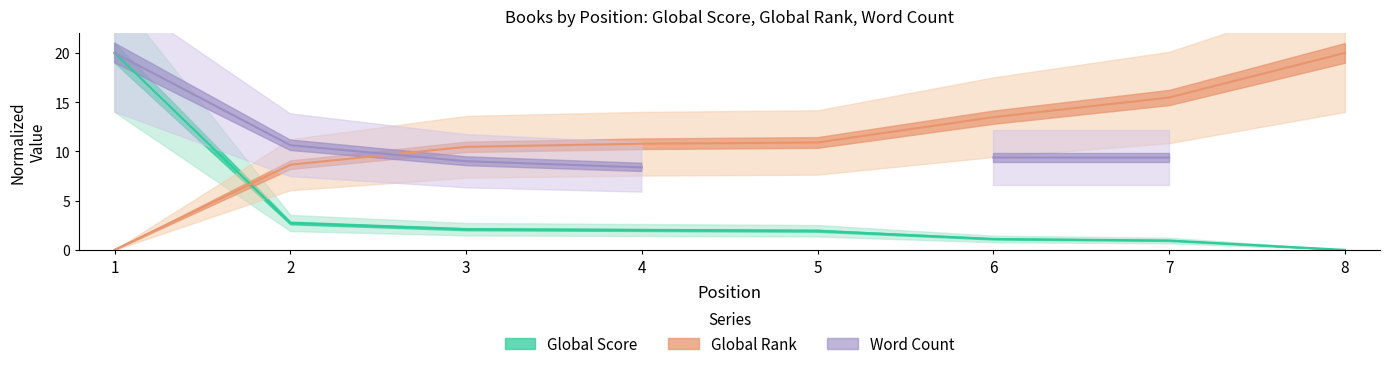

Which category has the highest value in the Word Count series?

1